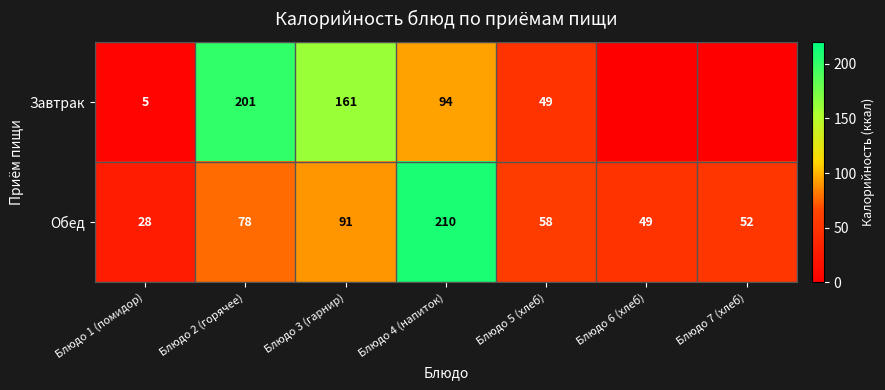

What is the spread (max minus min) of values at Блюдо 1 (помидор)?

23